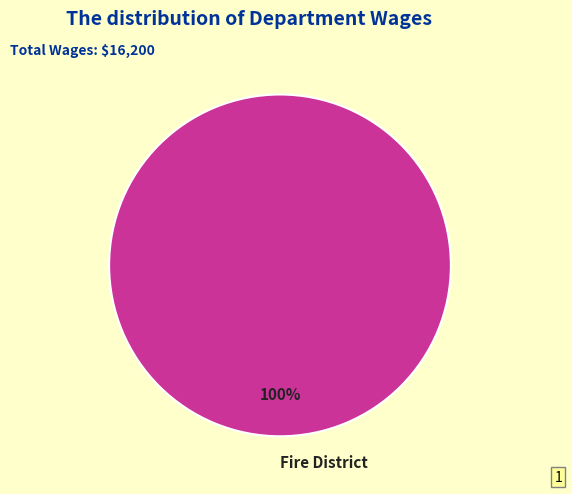

How many slices are in this pie chart?

1